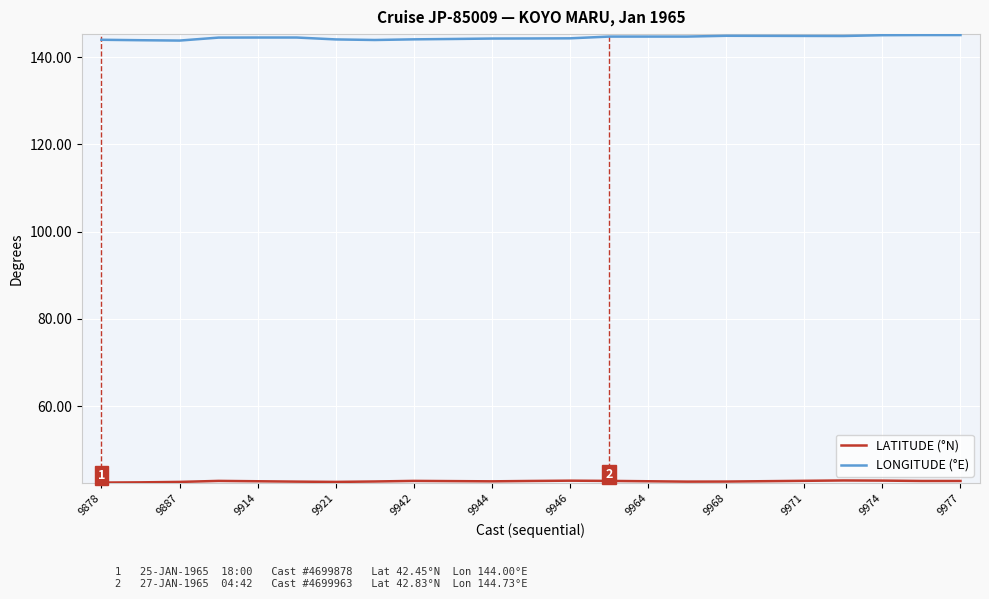

What is the maximum value shown in the chart?

145.1